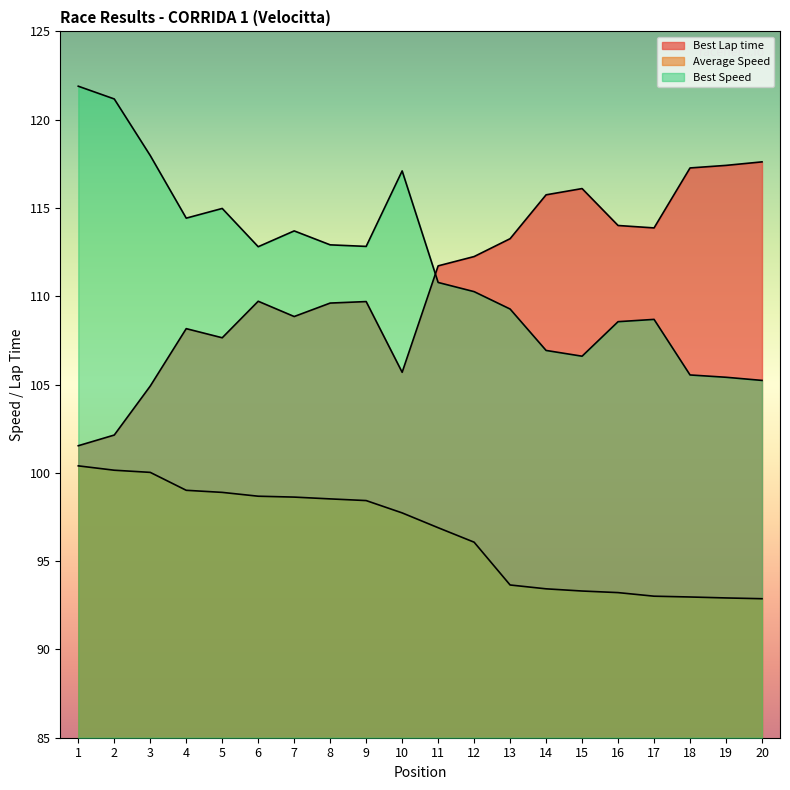

True or false: Best Speed has a value of 166.1 at 16.

False